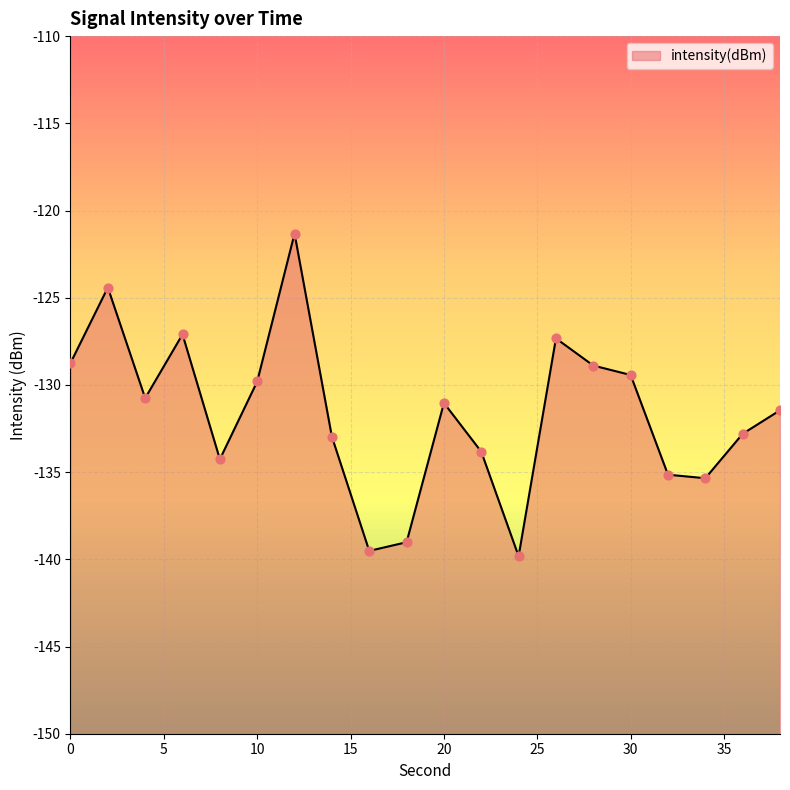

What is the change in value from 2 to 16?

-15.1